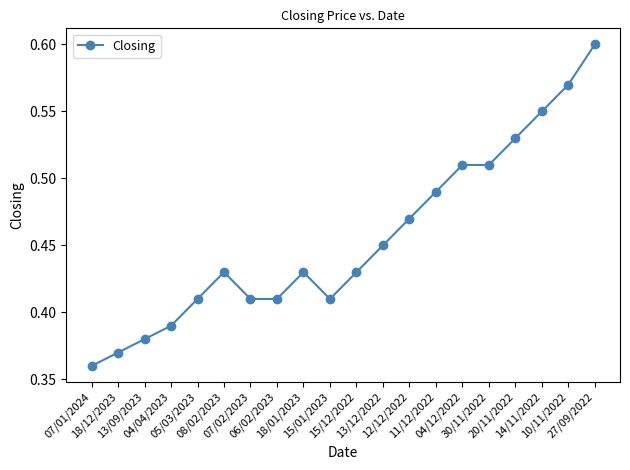

Count the values in the range 0 to 1.

20